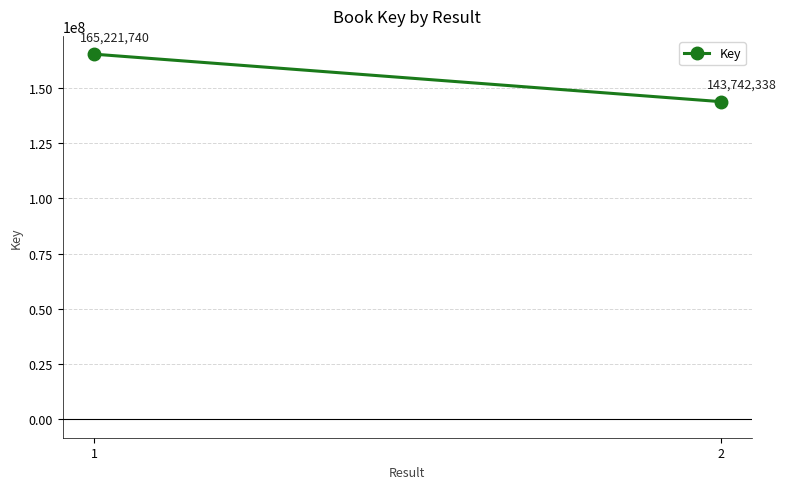

At which label is the value closest to 154482039?

1